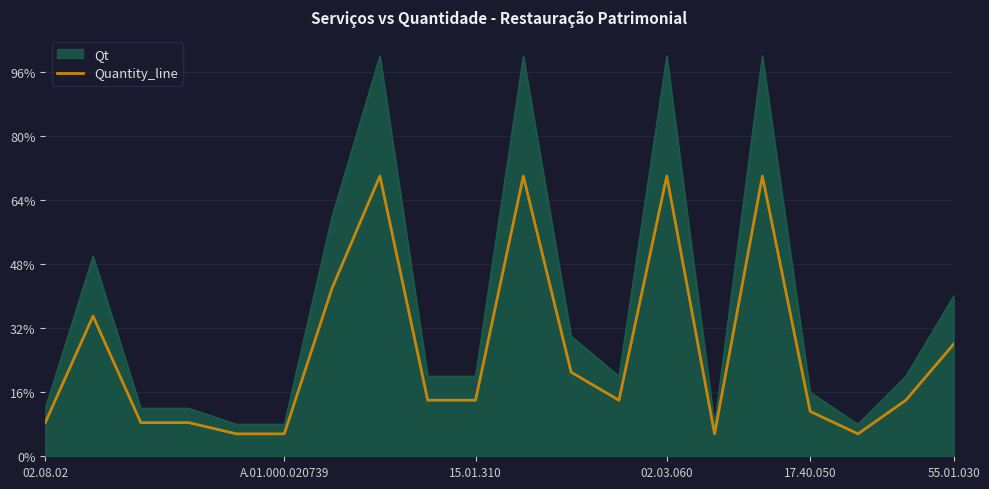

Which series has the largest range (max minus min)?

Qt